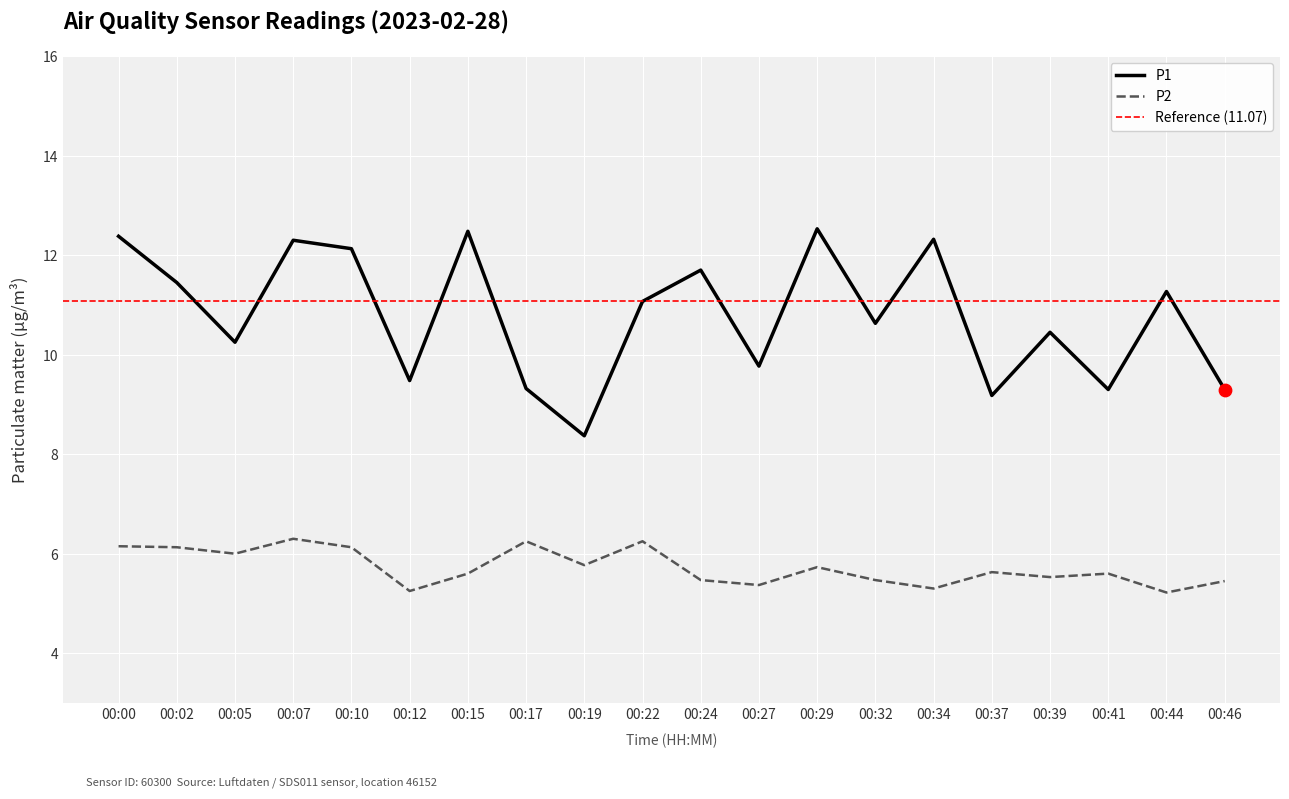

Which series has the largest total across all categories?

P1